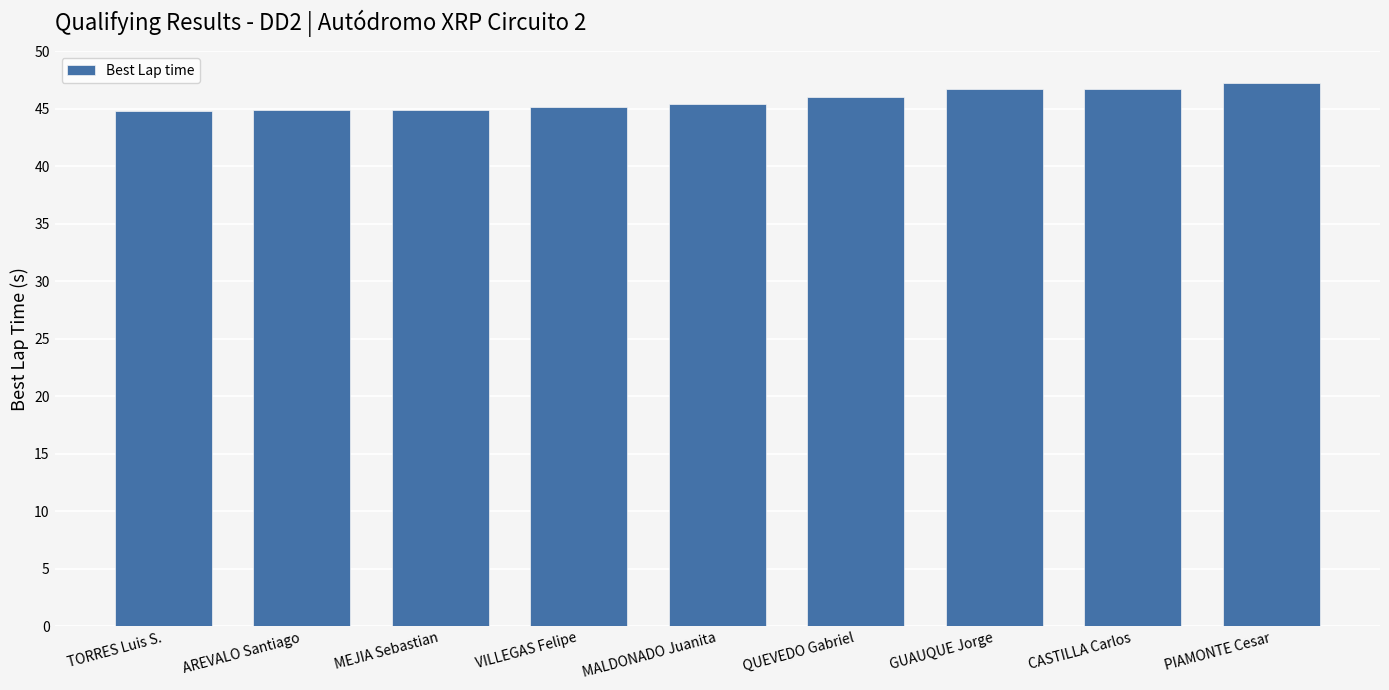

What is the average value?

45.8